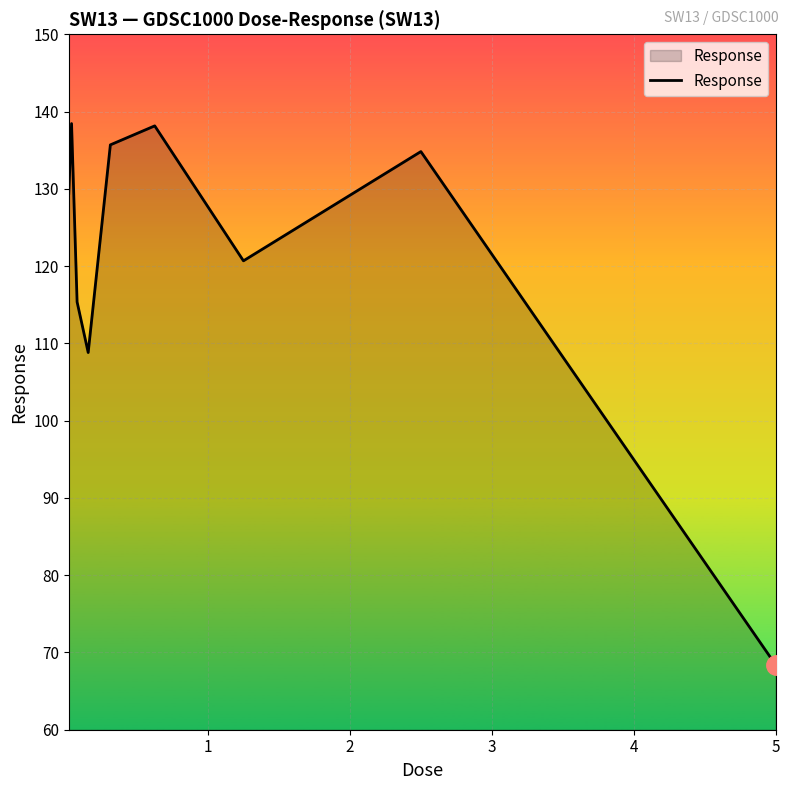

How many lines are shown in the chart?

1